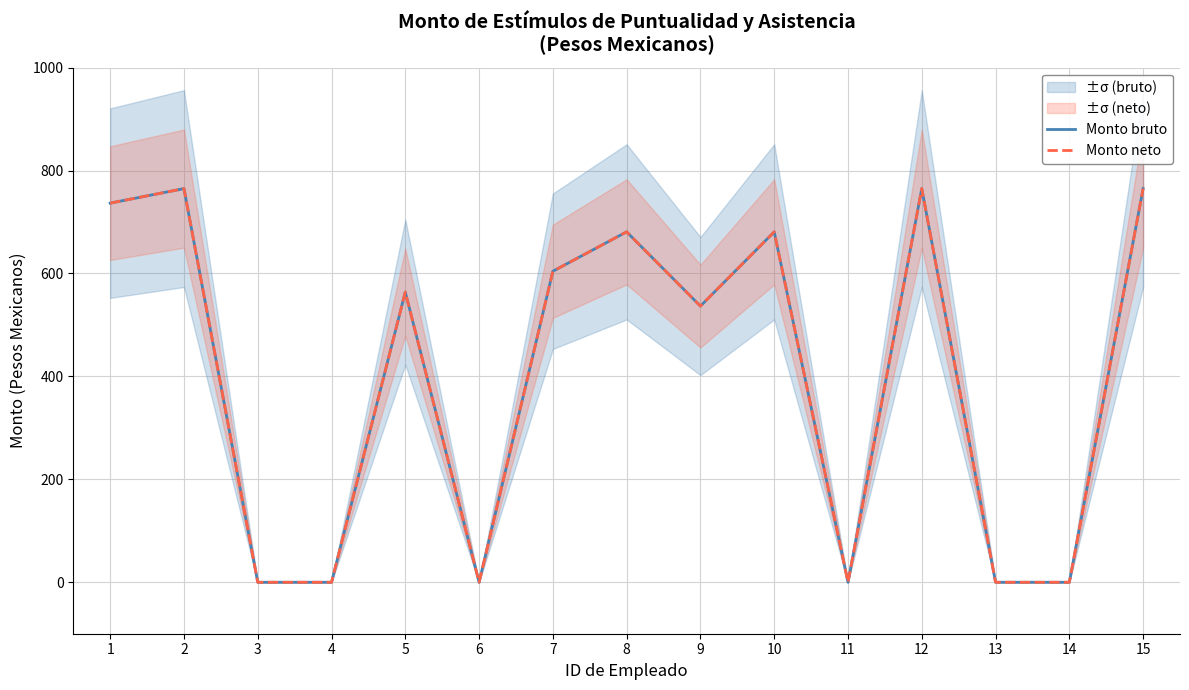

Rank the categories by Monto neto value from lowest to highest.

3, 4, 6, 11, 13, 14, 9, 5, 7, 8, 10, 1, 2, 12, 15